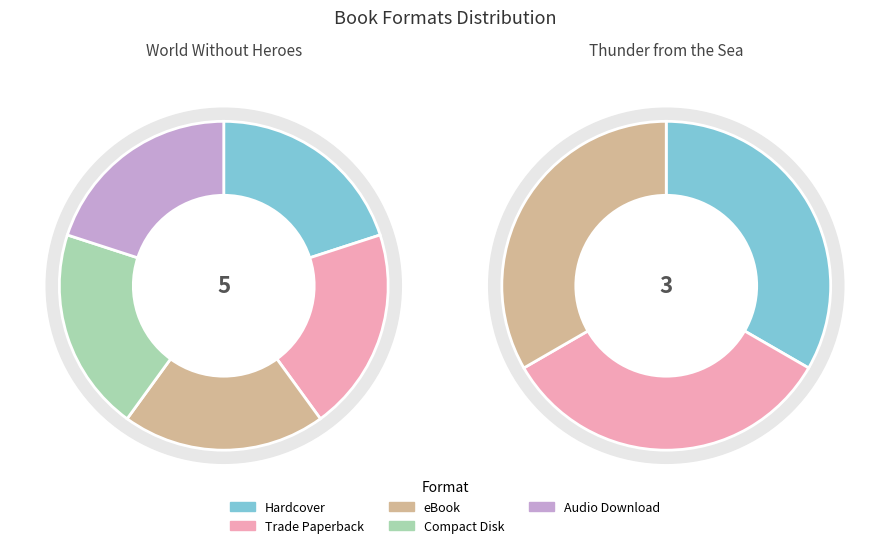

Is there a majority slice in this chart?

No